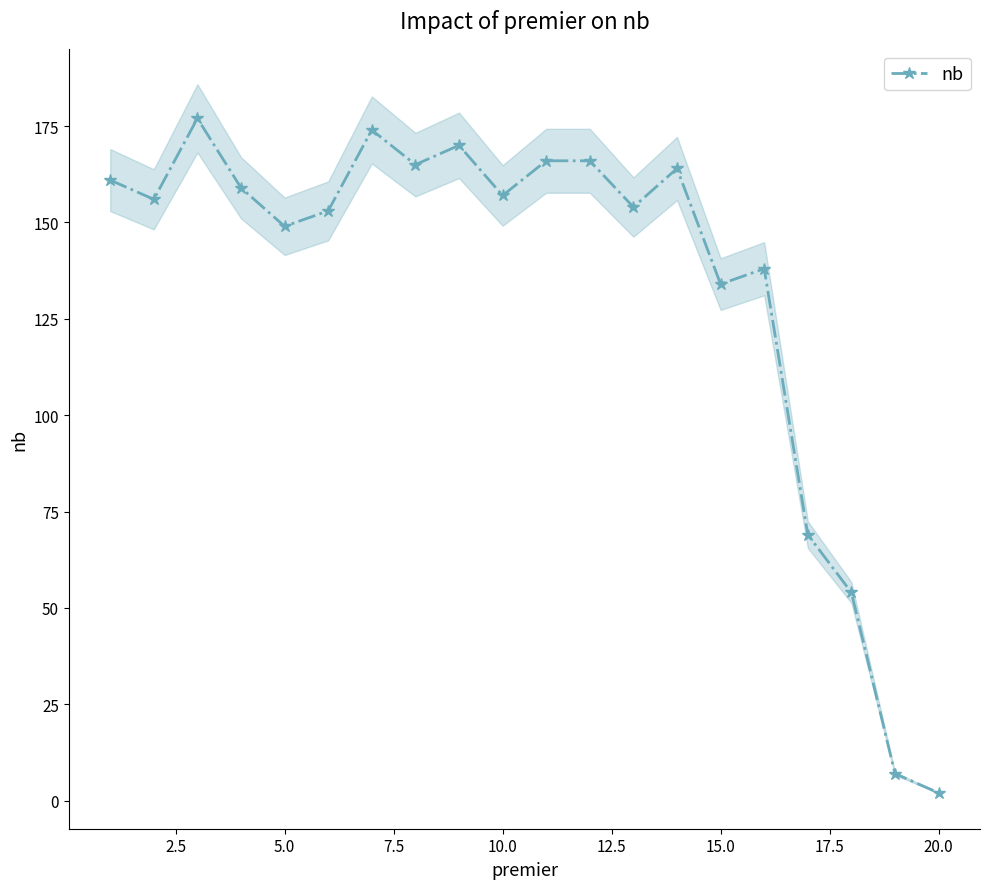

Does the chart display data point markers on the line(s)?

Yes